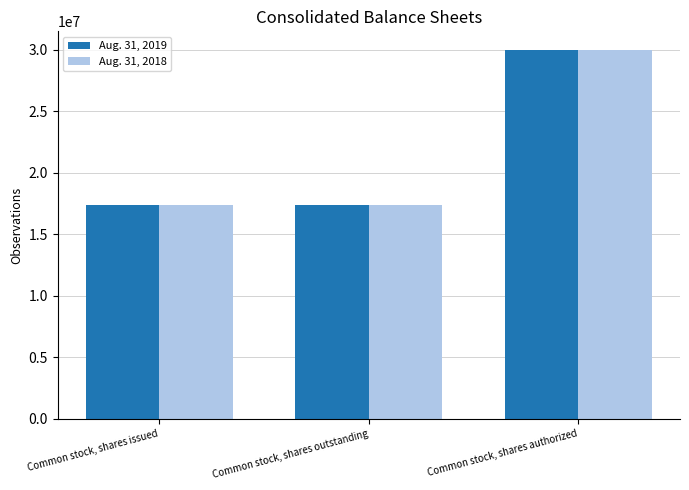

At how many categories does at least one series exceed 25927858?

1